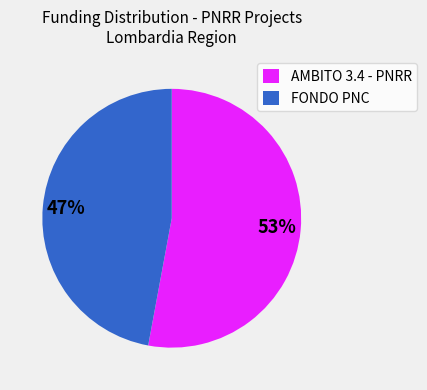

Between AMBITO 3.4 - PNRR and FONDO PNC, which is larger?

AMBITO 3.4 - PNRR